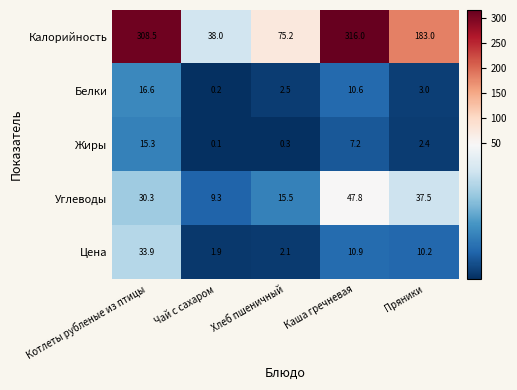

Reading left to right, what are all the values shown in this chart?

Калорийность: Котлеты рубленые из птицы=308.5	Чай с сахаром=38.0	Хлеб пшеничный=75.2	Каша гречневая=316.0	Пряники=183.0
Белки: Котлеты рубленые из птицы=16.6	Чай с сахаром=0.2	Хлеб пшеничный=2.5	Каша гречневая=10.6	Пряники=3.0
Жиры: Котлеты рубленые из птицы=15.3	Чай с сахаром=0.1	Хлеб пшеничный=0.3	Каша гречневая=7.2	Пряники=2.4
Углеводы: Котлеты рубленые из птицы=30.3	Чай с сахаром=9.3	Хлеб пшеничный=15.5	Каша гречневая=47.8	Пряники=37.5
Цена: Котлеты рубленые из птицы=33.9	Чай с сахаром=1.9	Хлеб пшеничный=2.1	Каша гречневая=10.9	Пряники=10.2